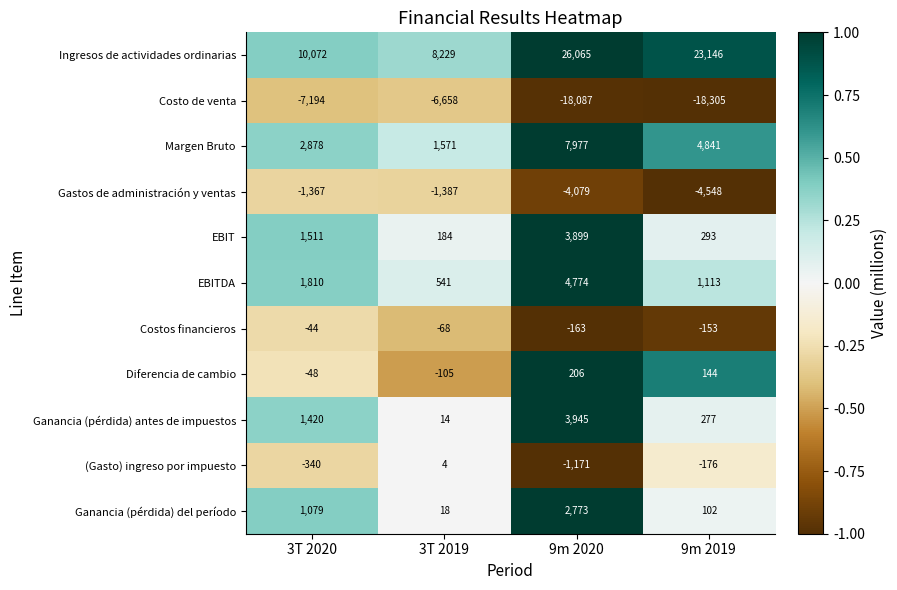

What is the total value across all series at 9m 2019?

6734